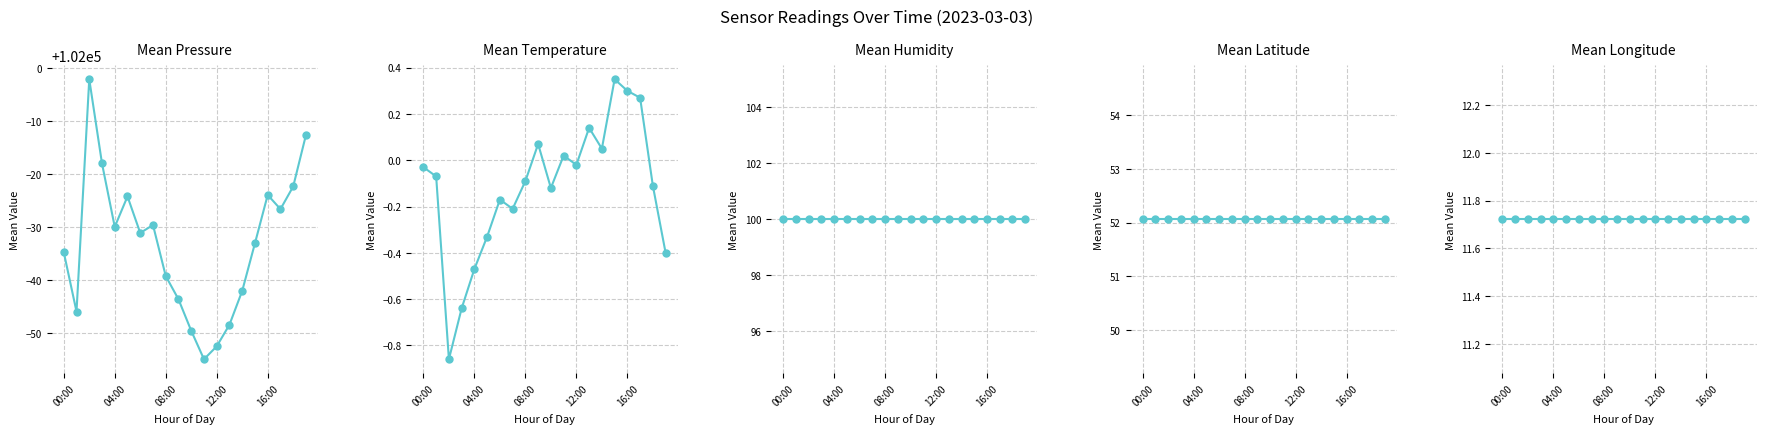

At how many categories does at least one series exceed 27411?

20